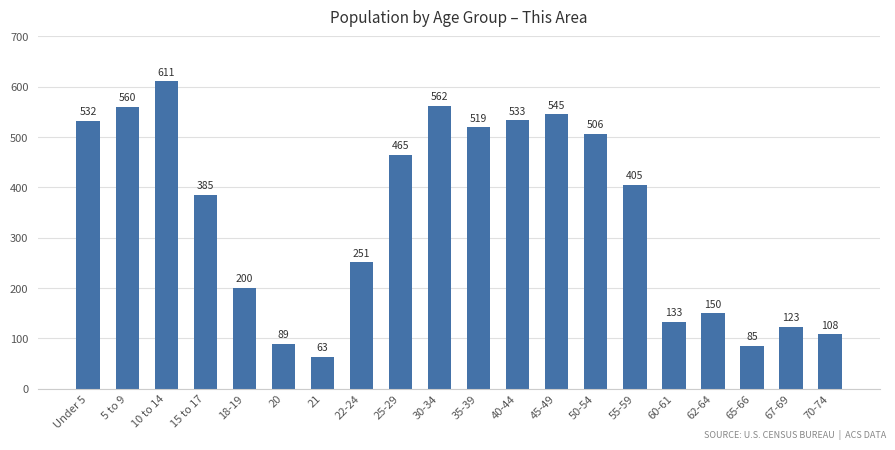

List the labels in order of value, smallest first.

21, 65-66, 20, 70-74, 67-69, 60-61, 62-64, 18-19, 22-24, 15 to 17, 55-59, 25-29, 50-54, 35-39, Under 5, 40-44, 45-49, 5 to 9, 30-34, 10 to 14